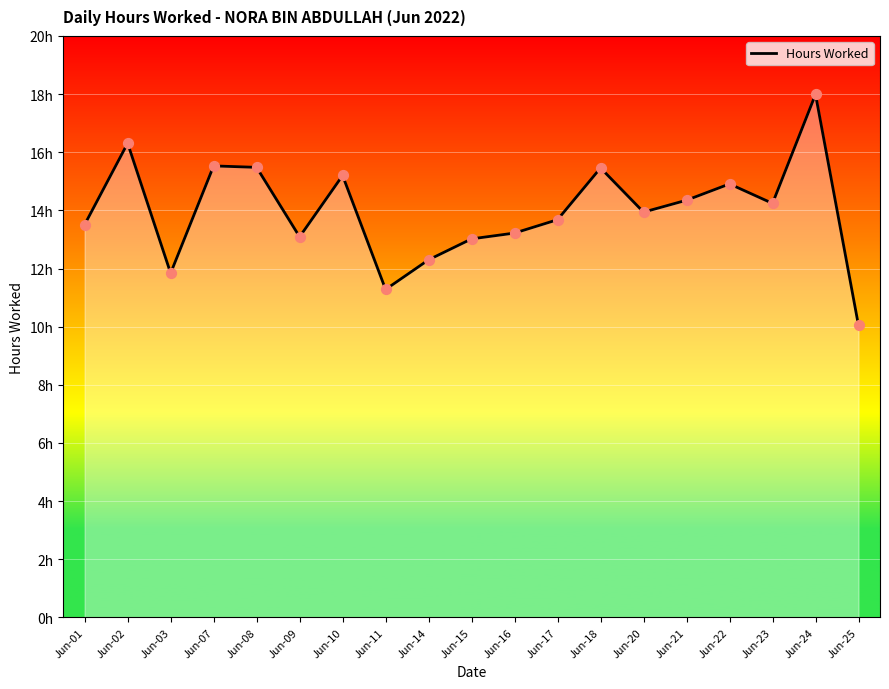

Which has a higher value, Jun-21 or Jun-03?

Jun-21